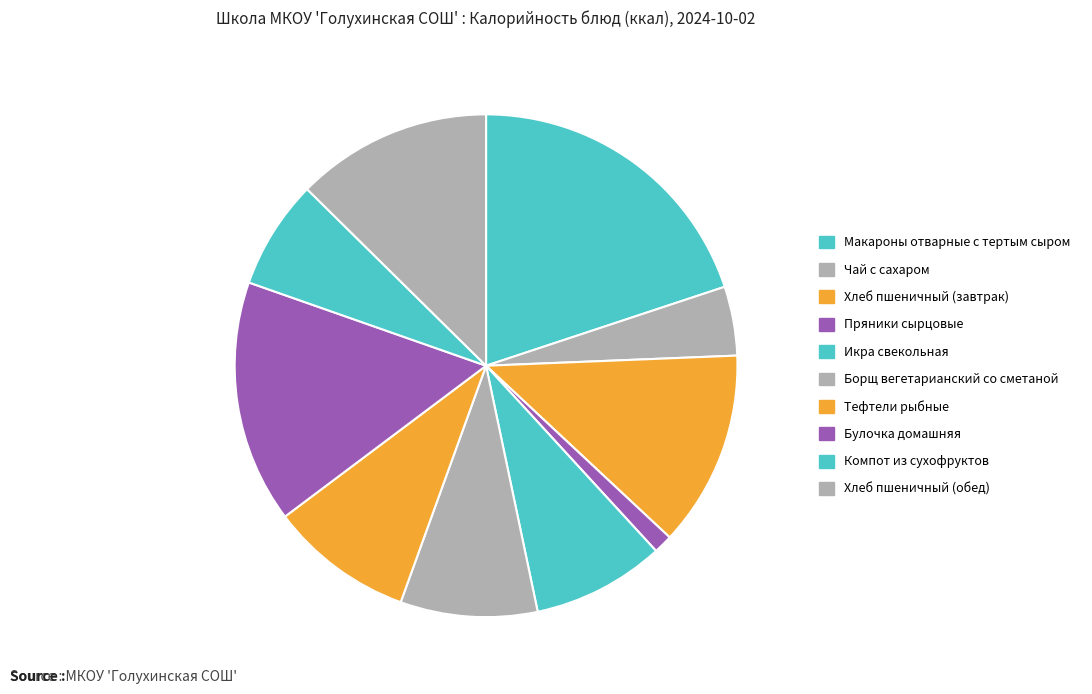

To the nearest percent, what is the combined percentage of Икра свекольная and Булочка домашняя?

24%